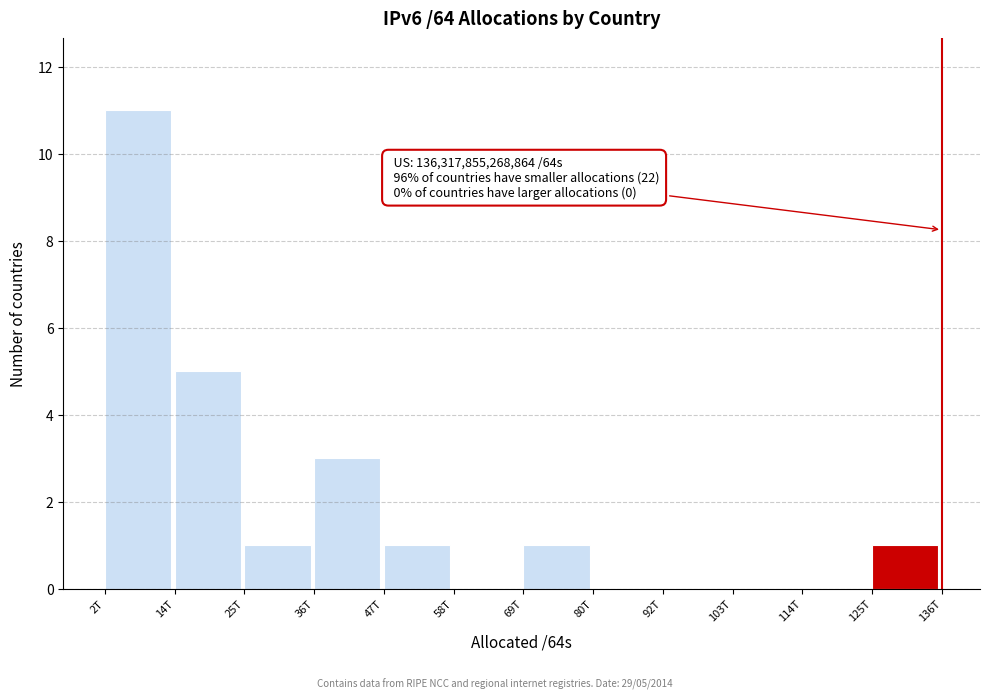

Reading left to right, list all the values displayed in this chart.

2T=11	14T=5	25T=1	36T=3	47T=1	58T=0	69T=1	80T=0	92T=0	103T=0	114T=0	125T=1